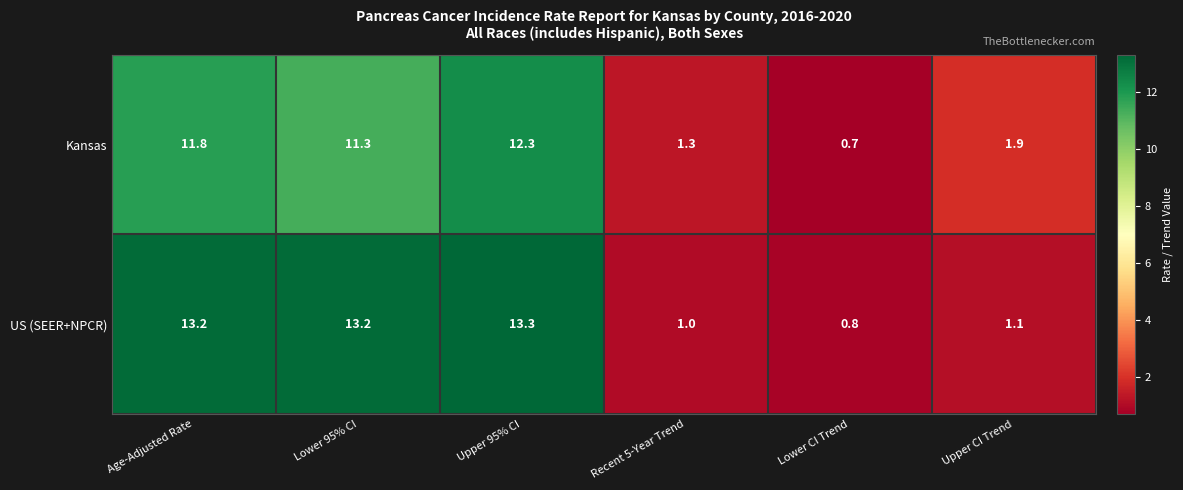

Is it true that Kansas equals 1.1 at Upper CI Trend?

False